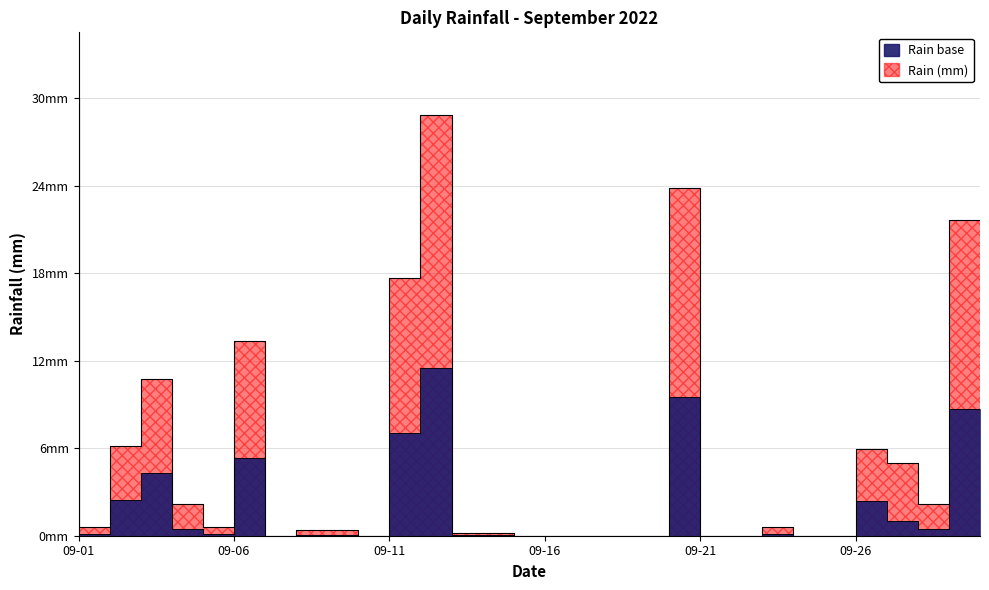

How many data points are above 0?

19